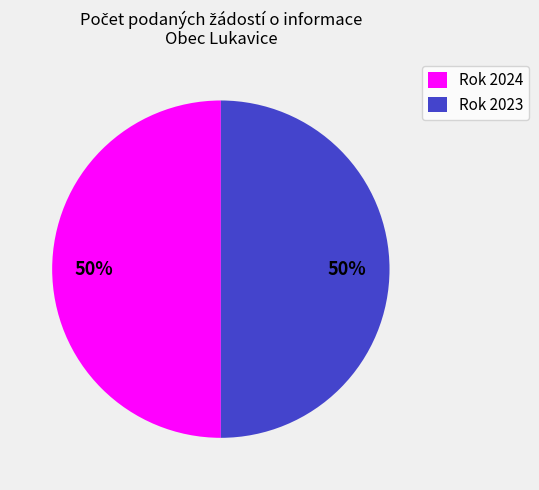

The Rok 2024 slice represents 50% of the pie. True or false?

True